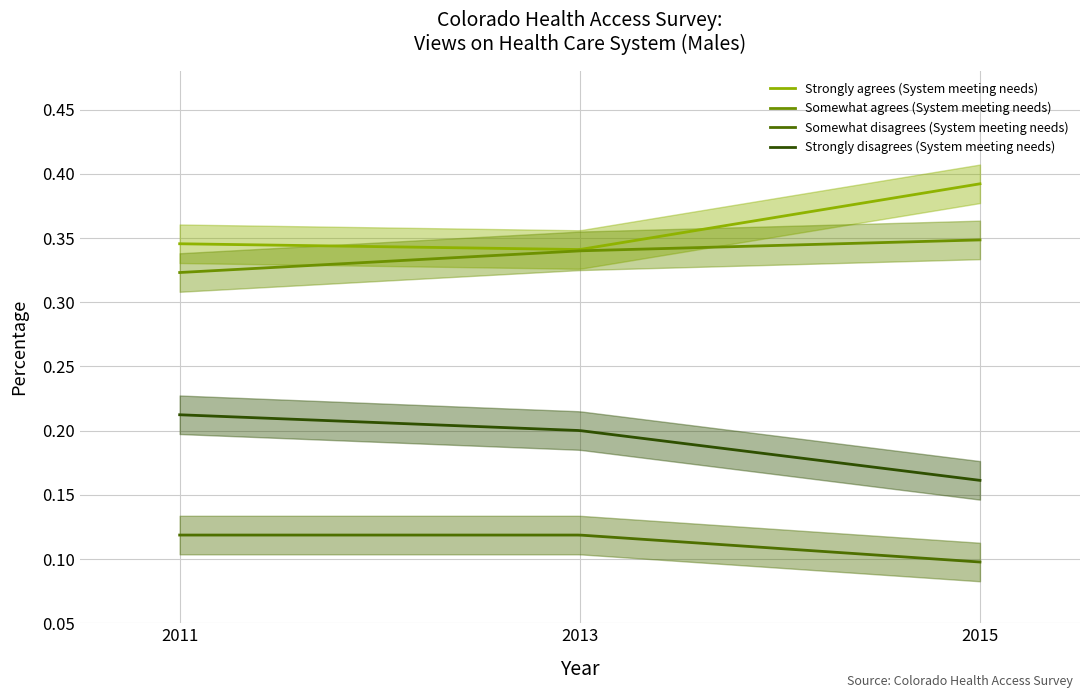

True or false: Somewhat agrees (System meeting needs) has a value of 0.2 at 2011.

False